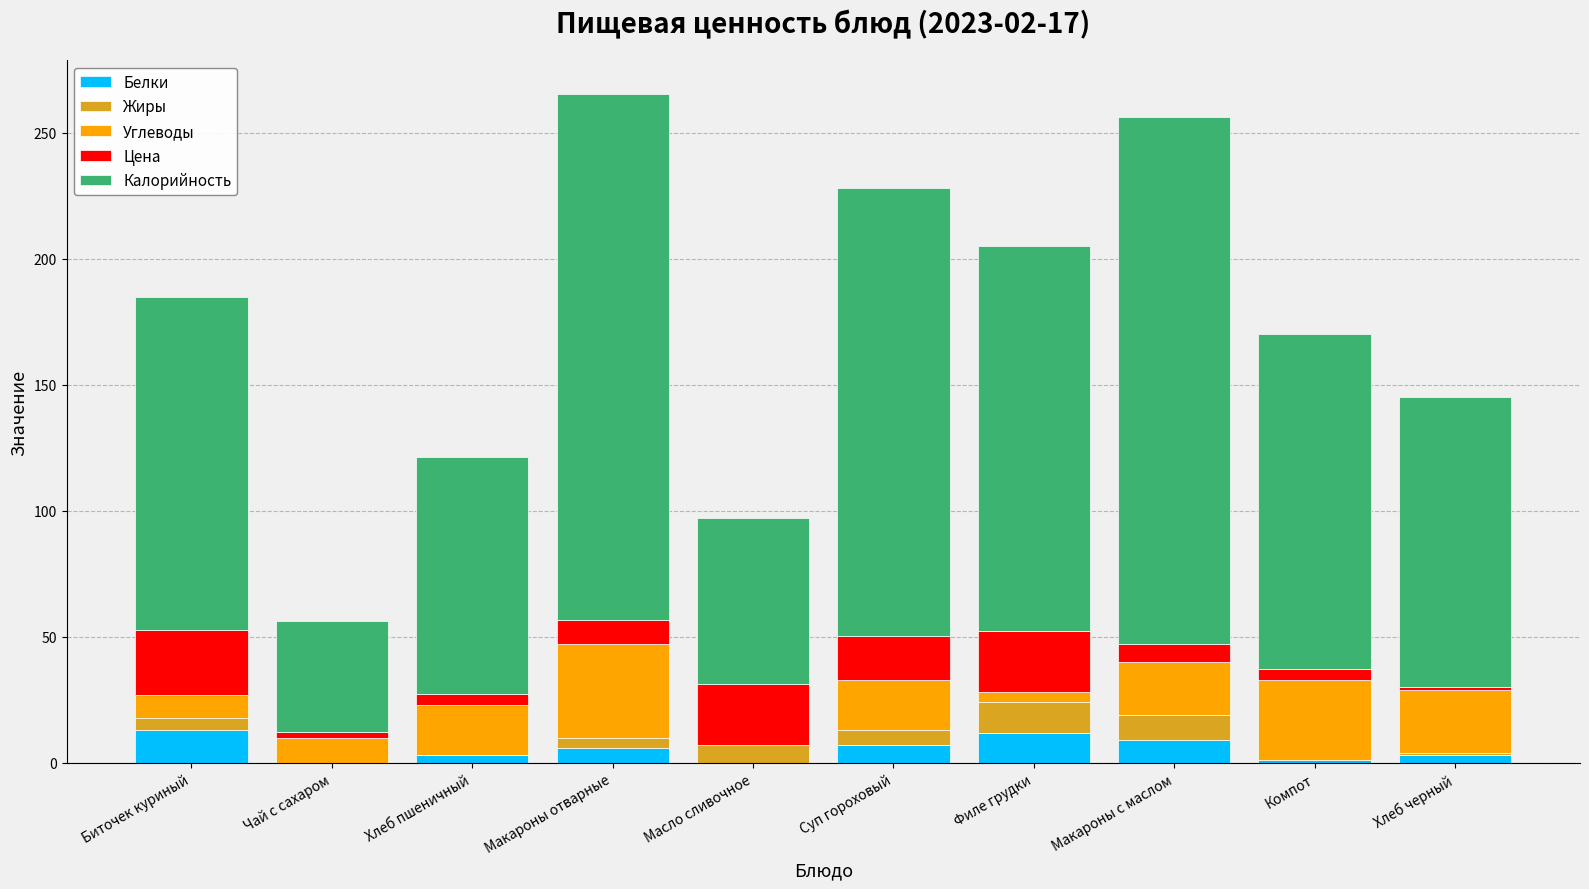

What is the total value across all series at Масло сливочное?

97.3